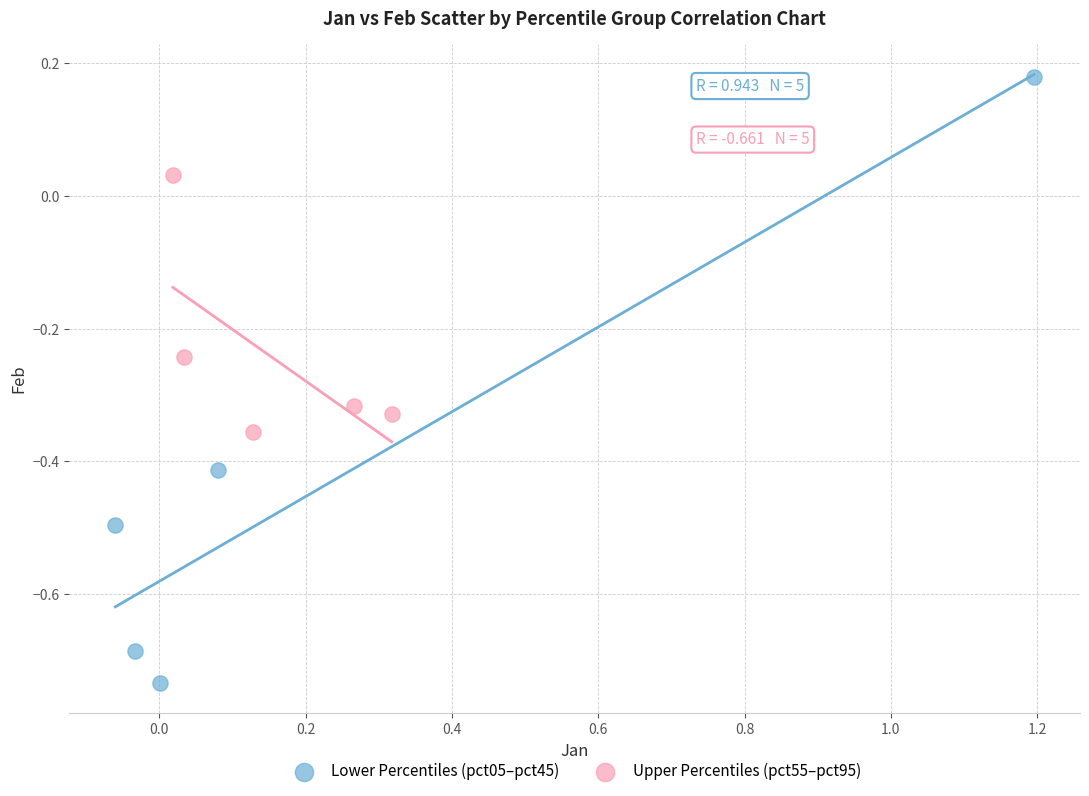

What are all the series names shown in the legend?

Lower Percentiles (pct05–pct45), Upper Percentiles (pct55–pct95)